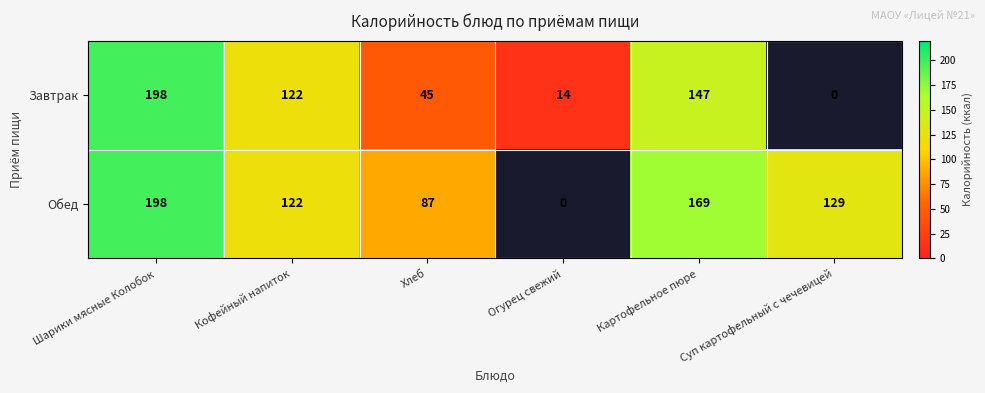

Between Кофейный напиток and Огурец свежий, which is larger?

Кофейный напиток